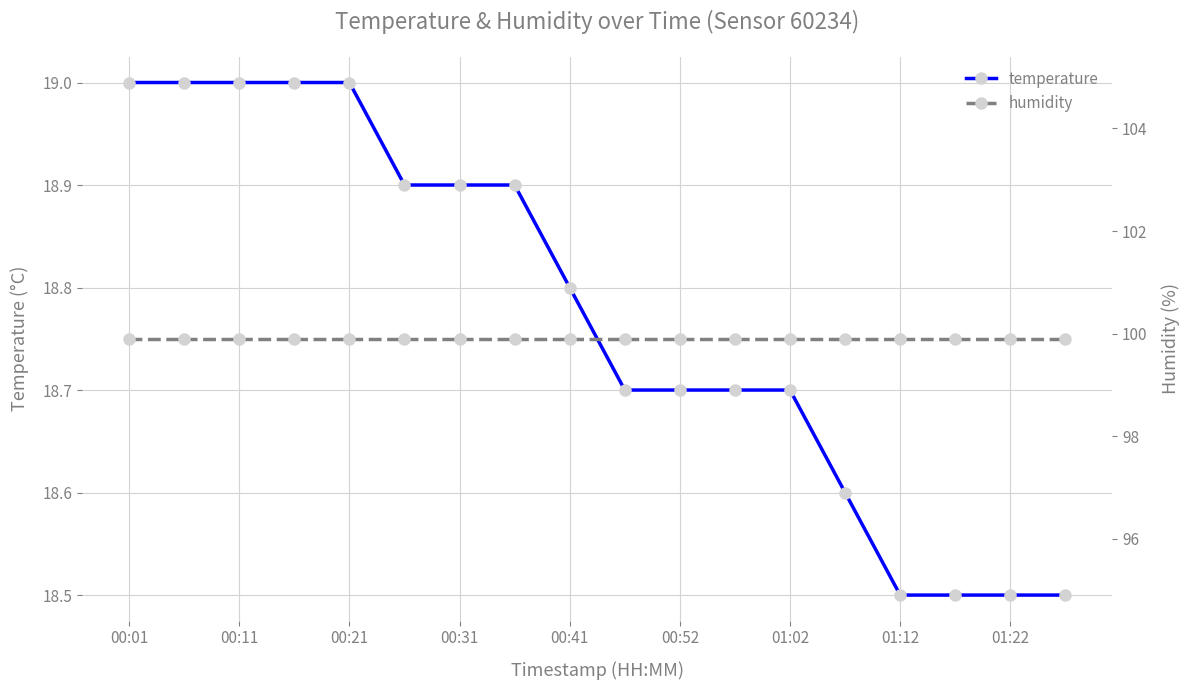

At which category is the sum across all series the highest?

00:01